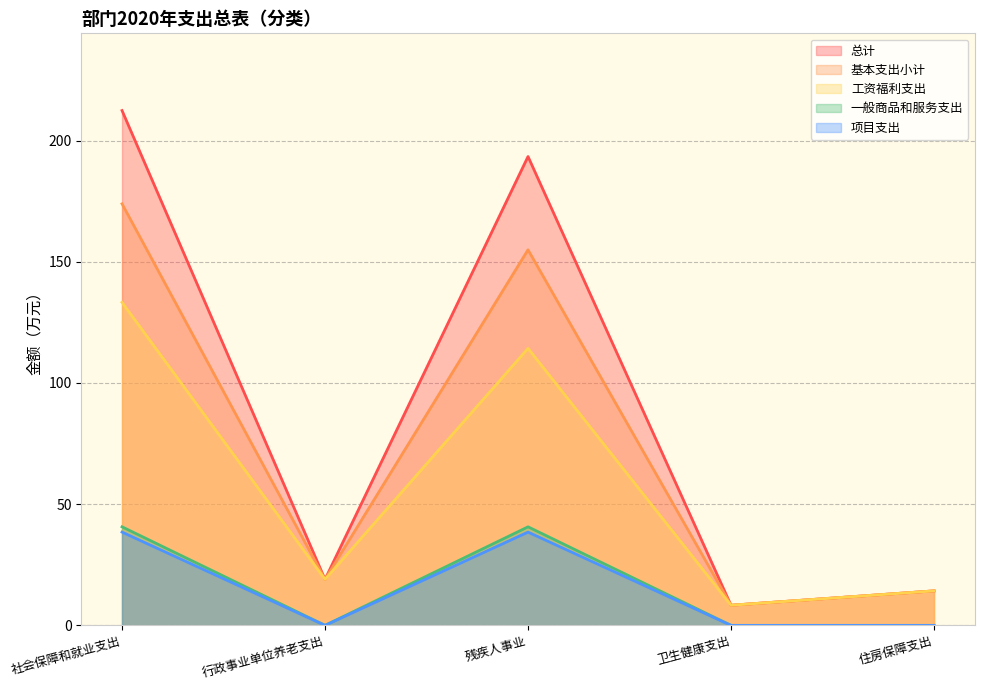

Is the value of 一般商品和服务支出 at 行政事业单位养老支出 greater than the value of 工资福利支出 at 社会保障和就业支出?

No